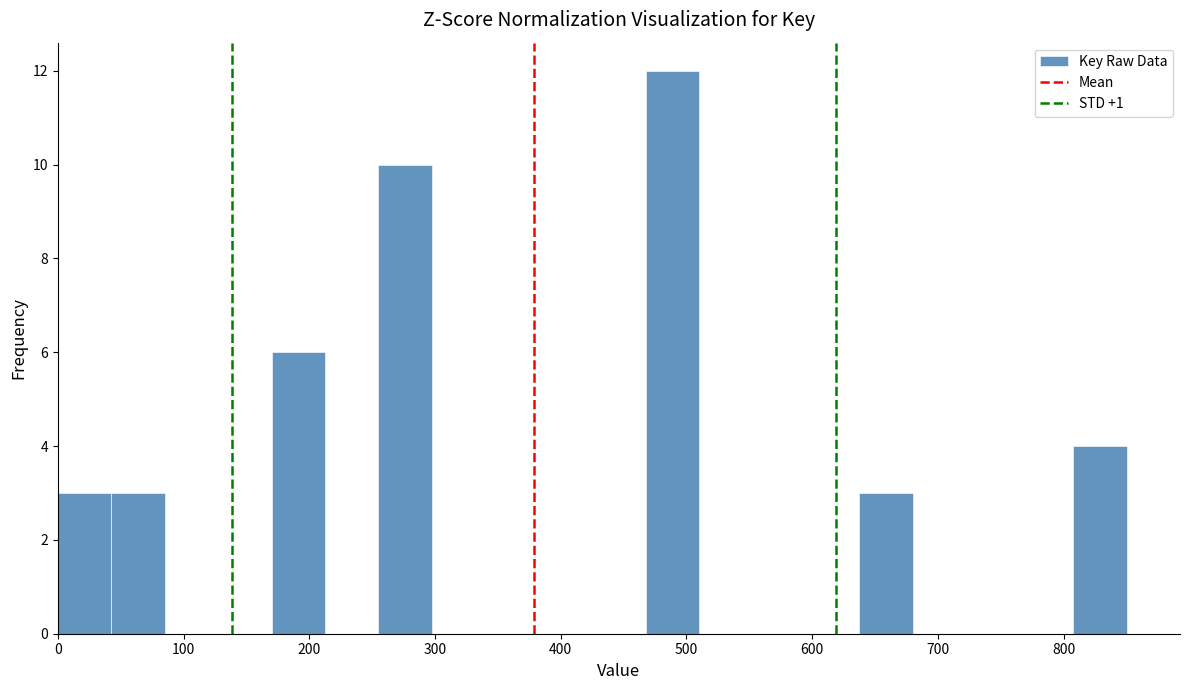

How tall is the bar that spans 640 to 680 on the x-axis? Neither the bar edges nor the heights are printed on the chart, so give them approximately, as read against the axes.

3